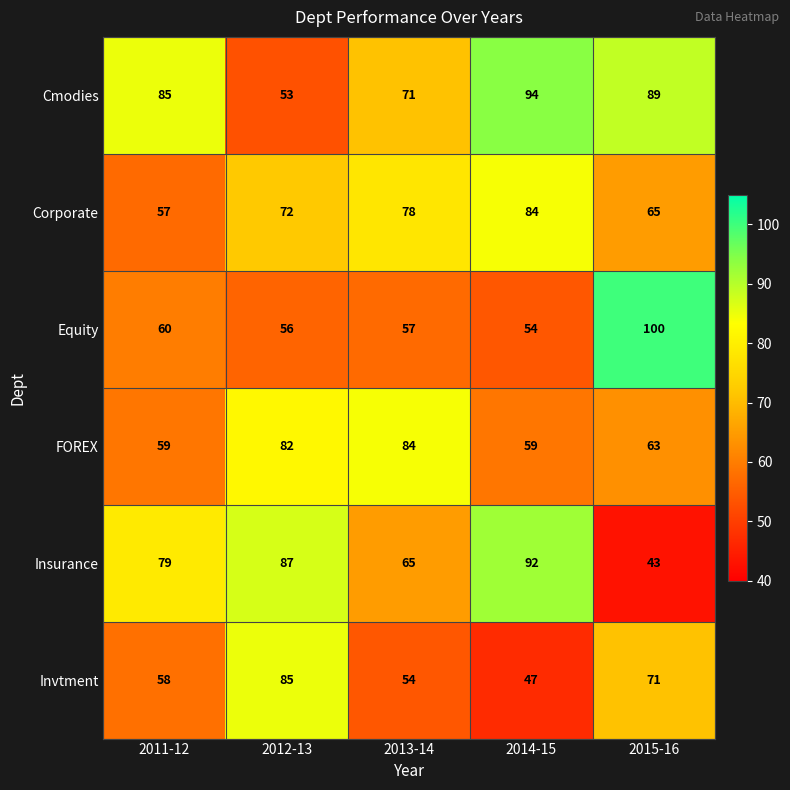

Which series changed the most between 2012-13 and 2014-15?

Cmodies